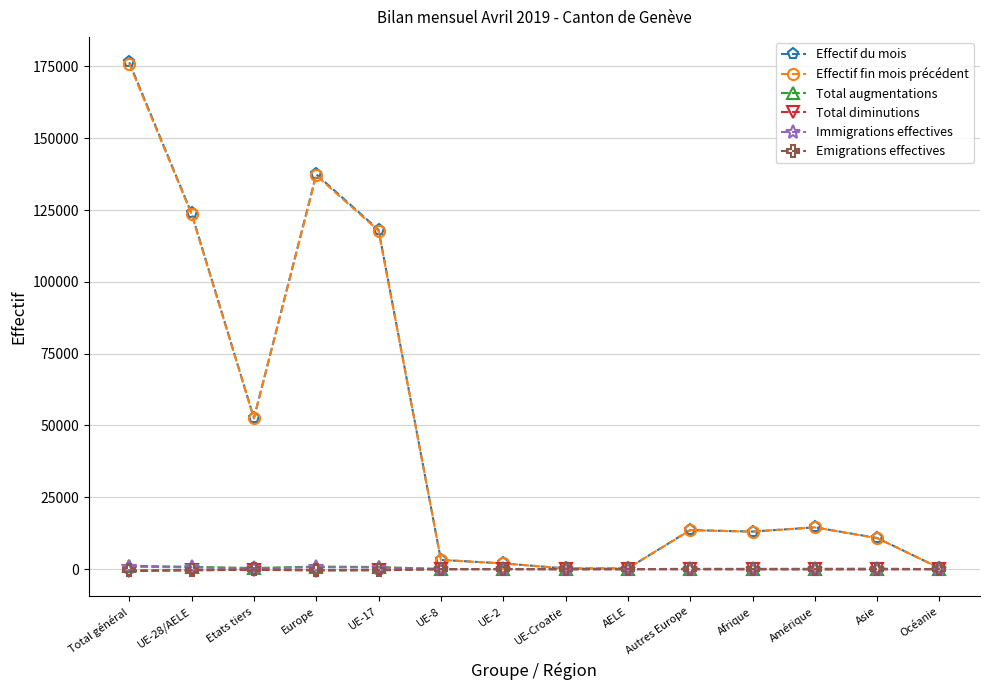

In Emigrations effectives, how many points are lower than both neighbors (excluding endpoints)?

2